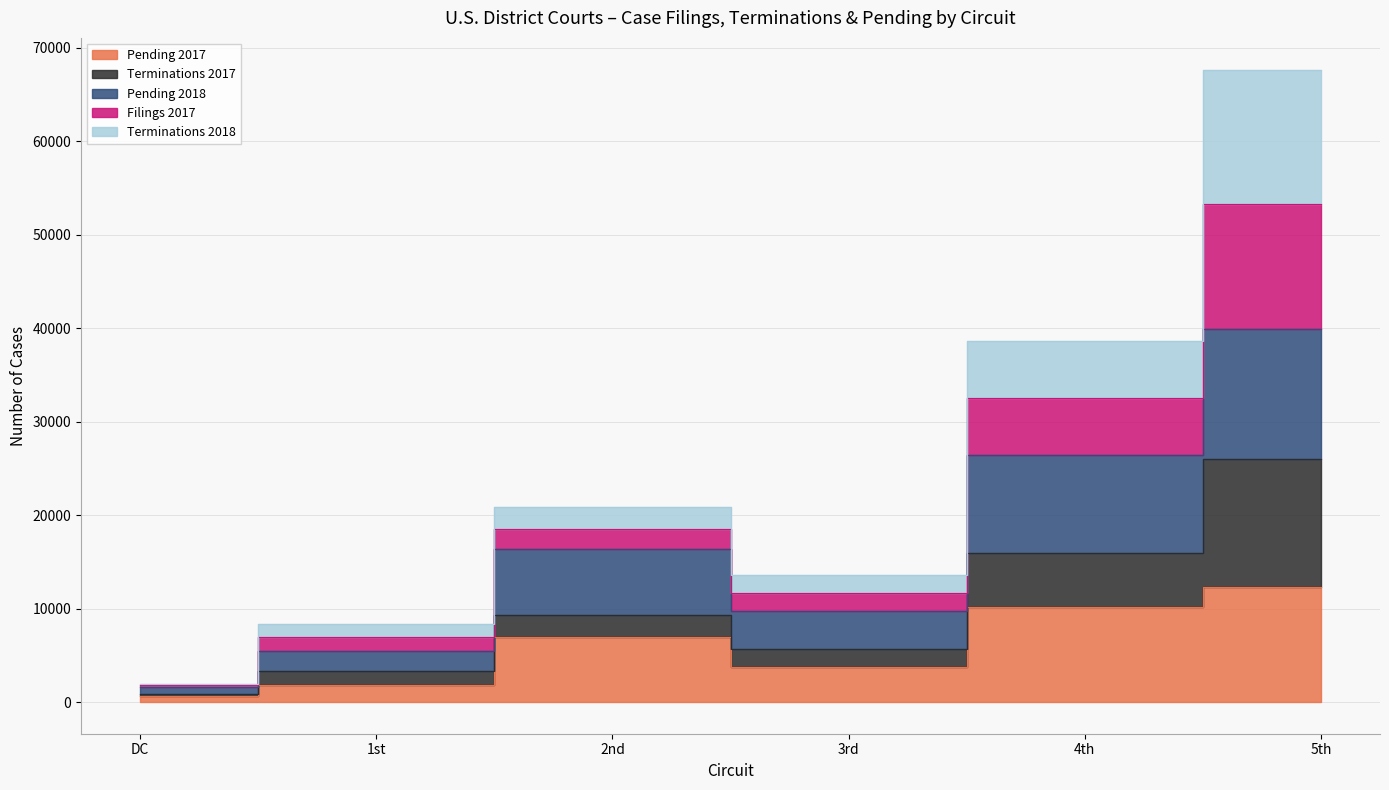

What is the spread (max minus min) of values at 4th?

28506